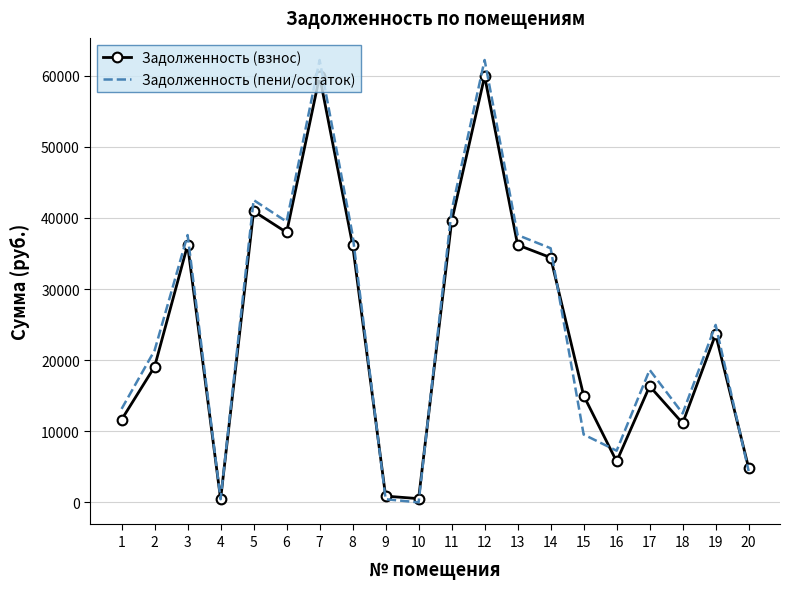

At 15, list the series in order from largest to smallest.

Задолженность (взнос), Задолженность (пени/остаток)